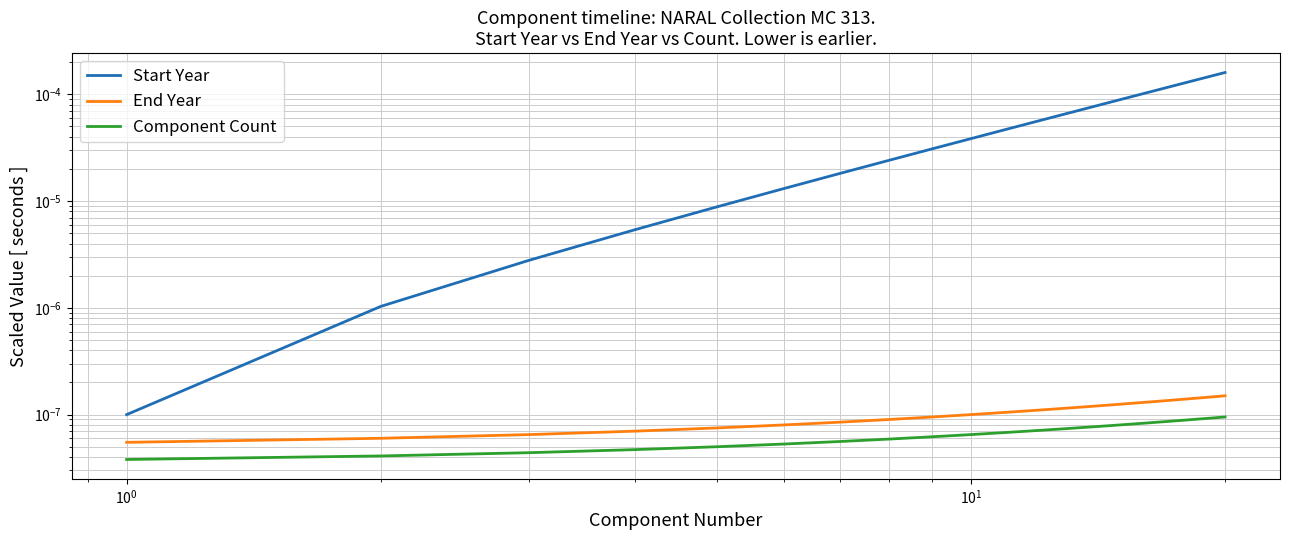

Which series has the largest total across all categories?

Start Year